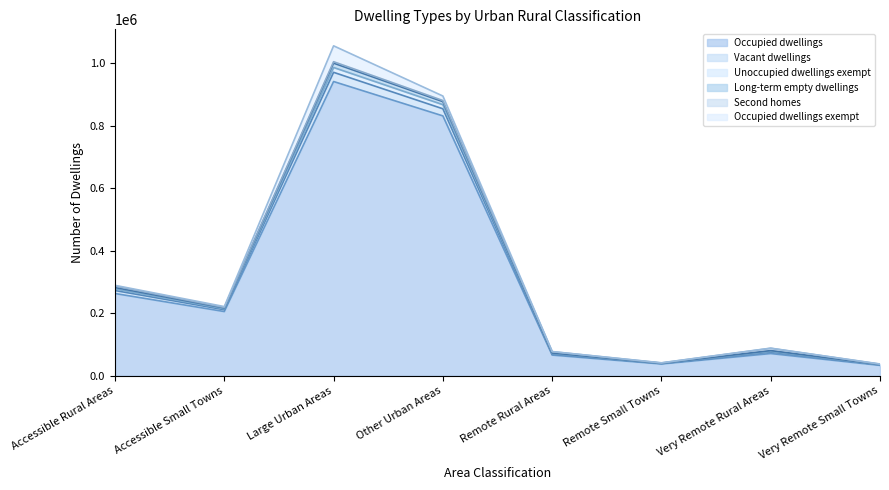

What is the maximum value for Occupied dwellings?

942179